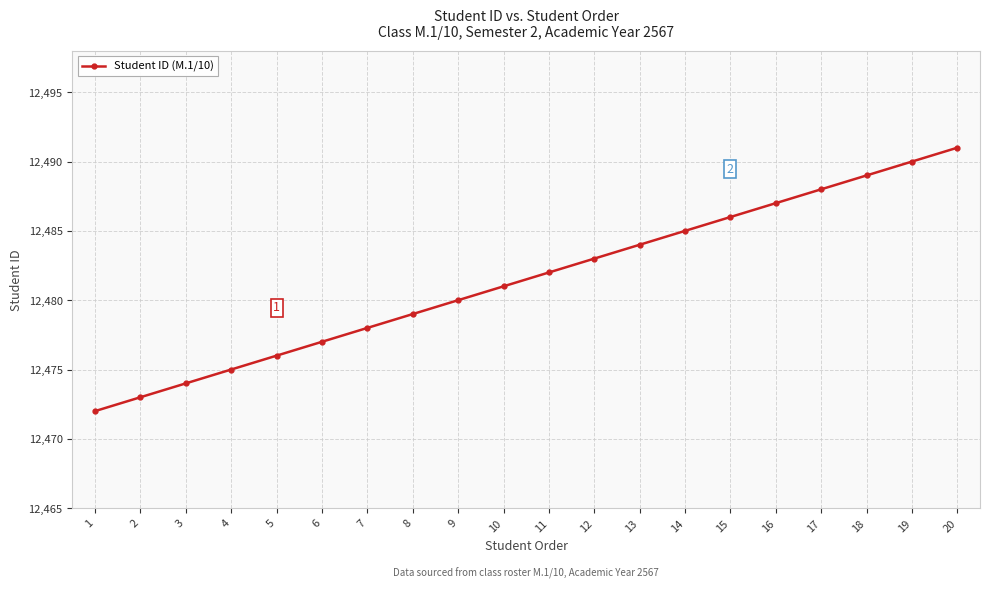

What is the minimum value shown in the chart?

12472